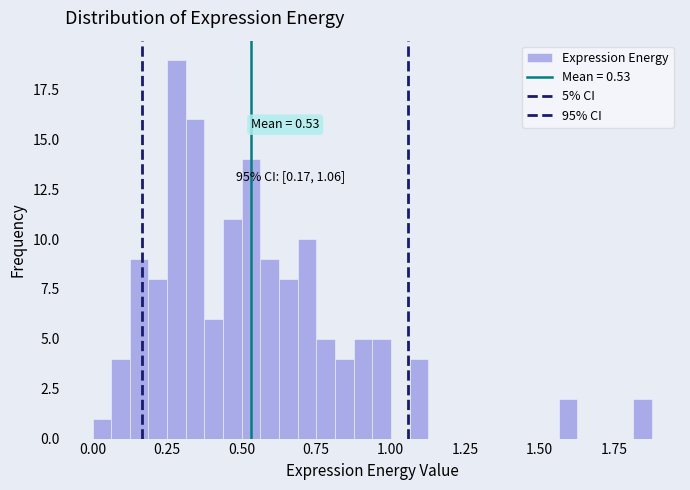

Around what value on the x-axis is the tallest bar? Give the approximate position of its centre, as read against the axis.

0.30